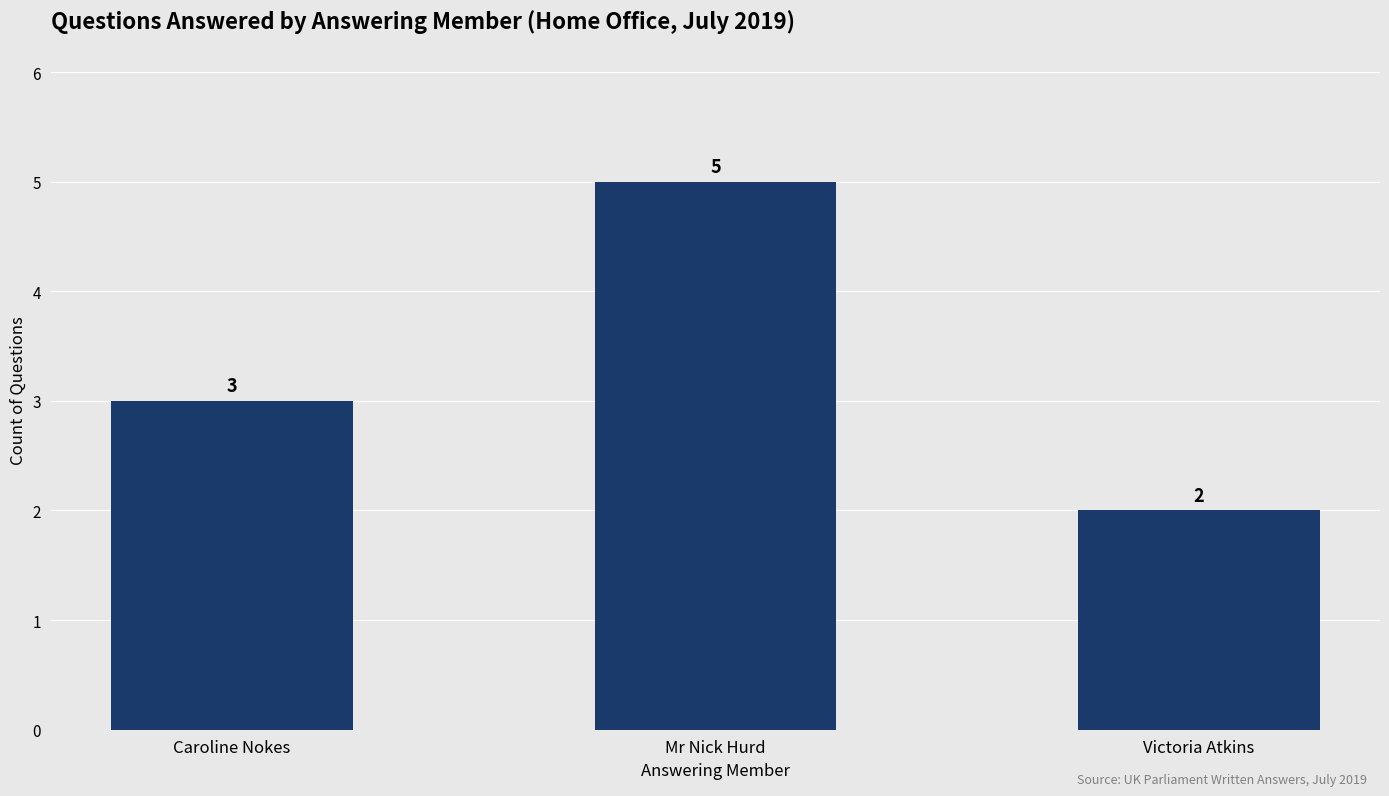

What position from the right is Caroline Nokes?

3